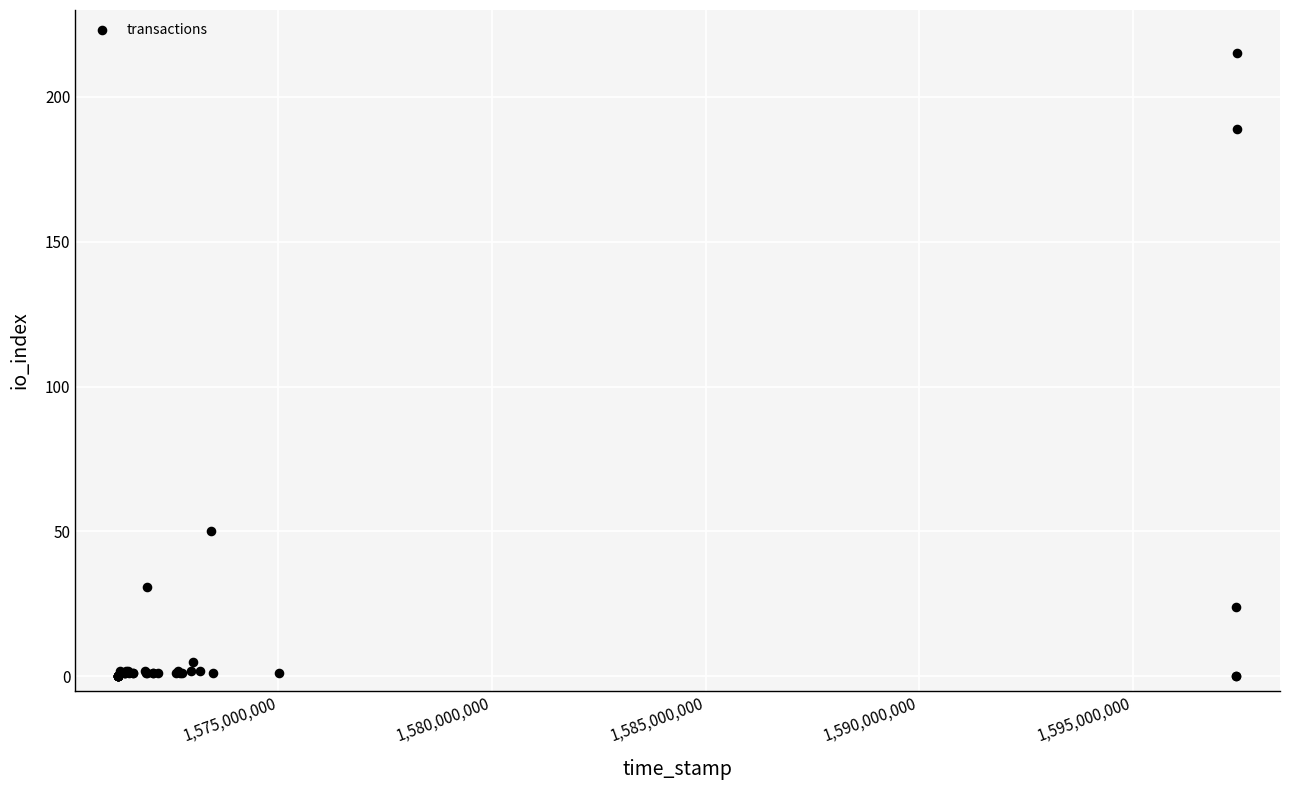

What Y value in the scatter plot is closest to 107?

50